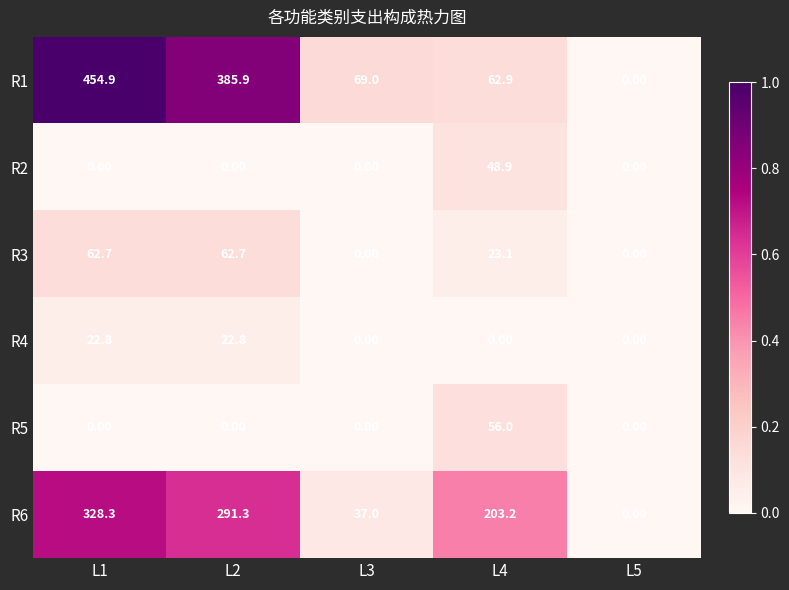

What is the sum of the R3 values at L2 and L4?

85.8